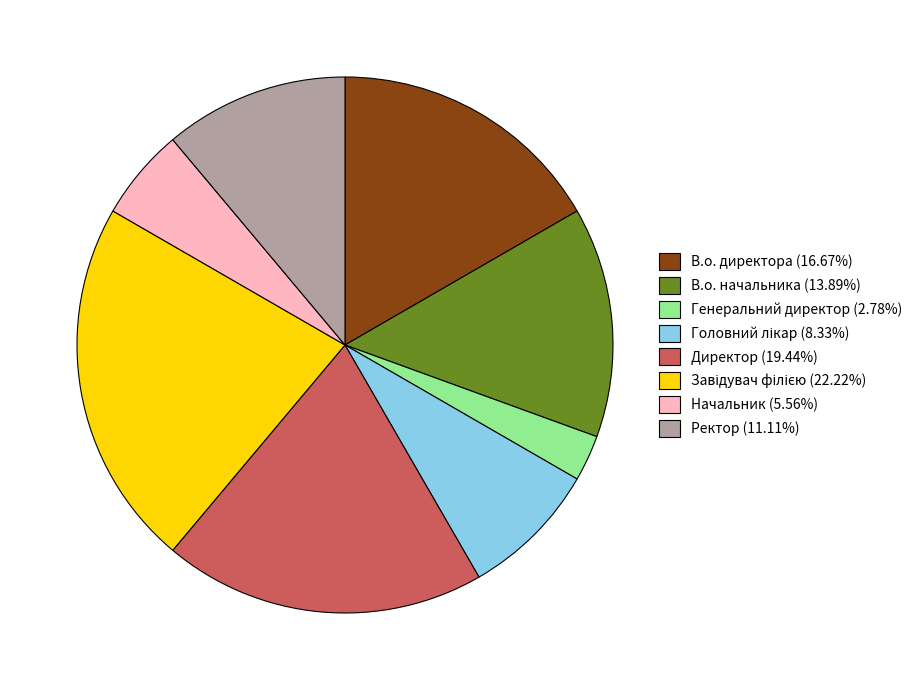

Is the sum of Генеральний директор (2.78%) and Директор (19.44%) greater than half?

No